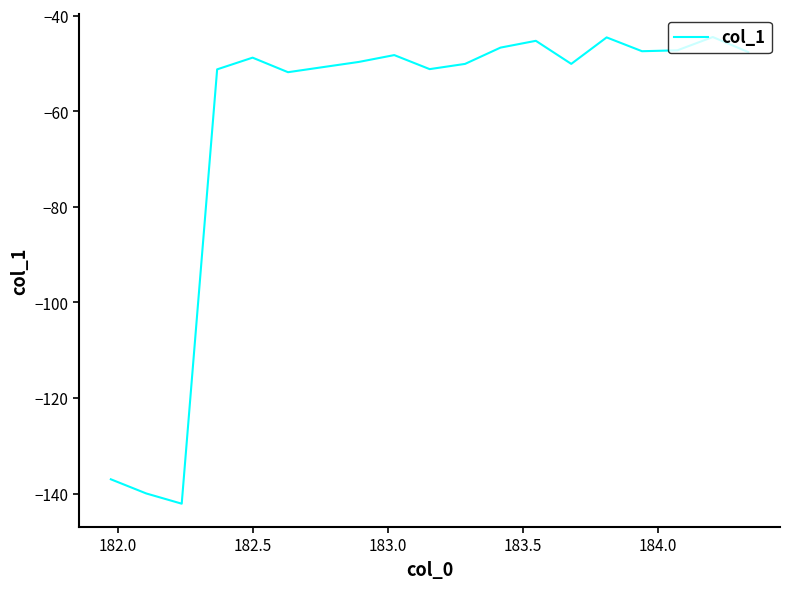

What is the maximum value shown in the chart?

-44.5